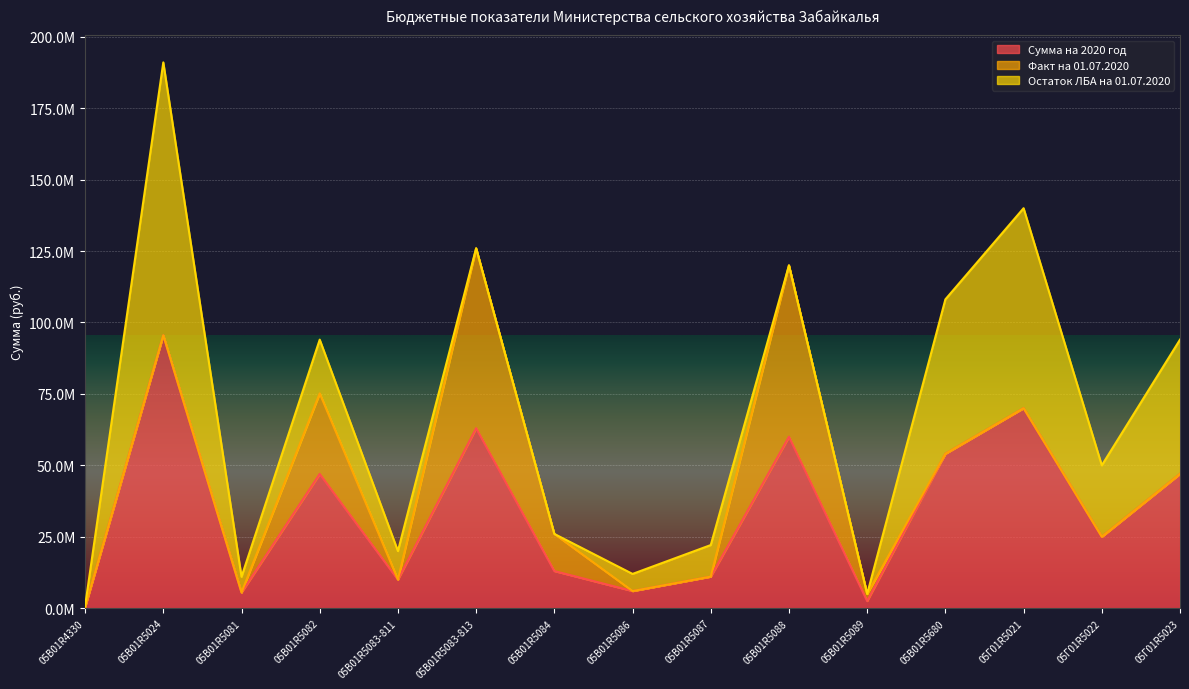

Between 05В01R5082 and 05В01R5089, which series saw the biggest shift?

Сумма на 2020 год